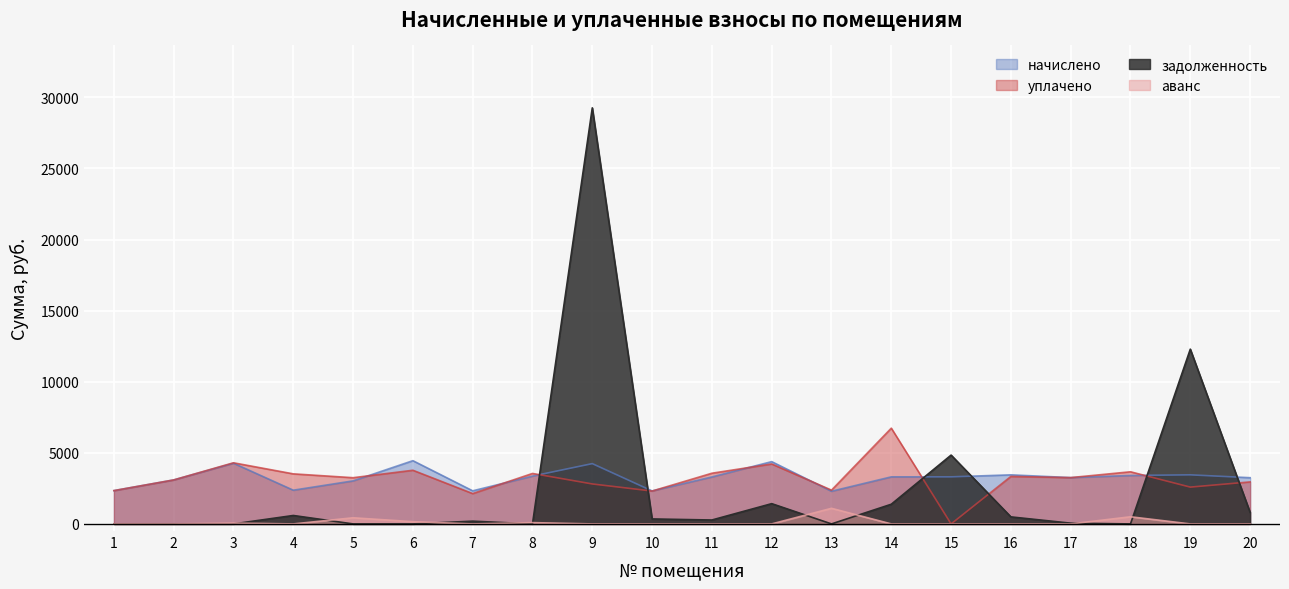

Between 8 and 19, which is larger?

19